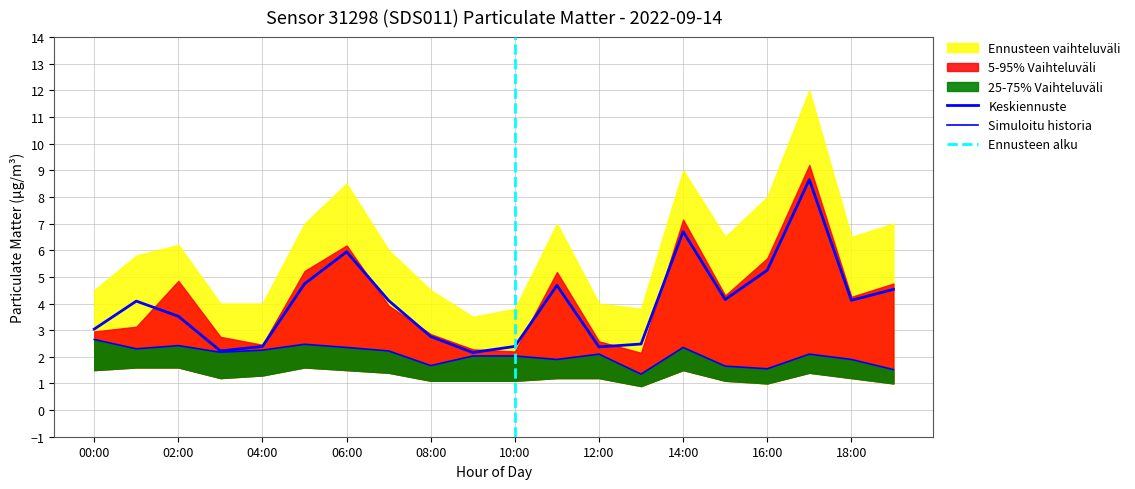

What is the difference between the highest and lowest values at 10:00?

2.7